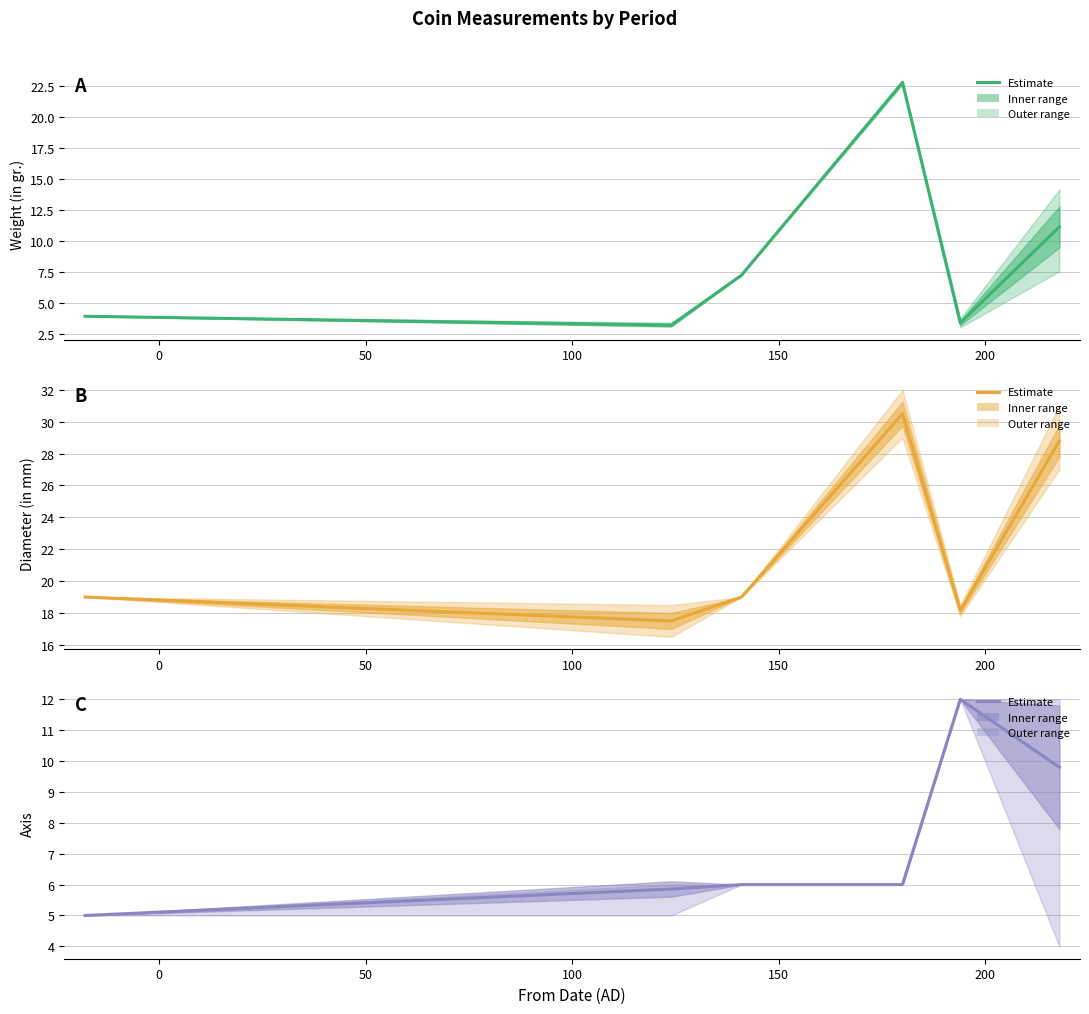

Reading right to left, list all the values displayed in this chart.

Weight (in gr.): 11.2	3.4	22.8	7.3	3.2	3.9
Diameter (in mm): 28.8	18.1	30.5	19.0	17.5	19.0
Axis: 9.8	12.0	6.0	6.0	5.9	5.0